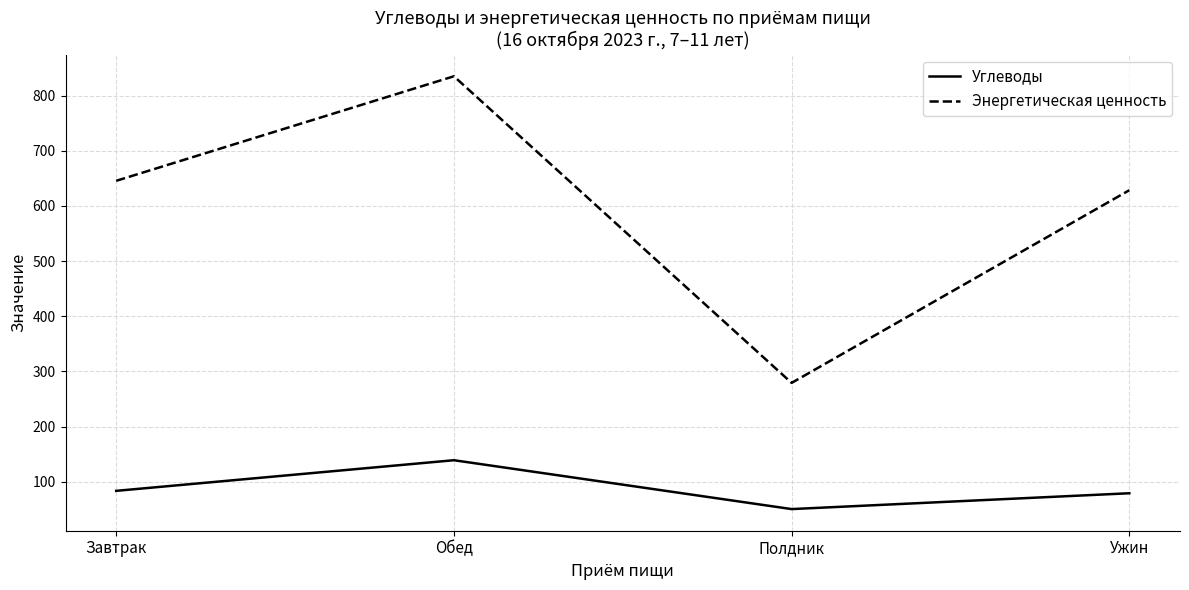

Reading left to right, what are all the values shown in this chart?

Углеводы: 83.4	138.9	50.3	79.0
Энергетическая ценность: 645.6	835.2	279.1	628.6